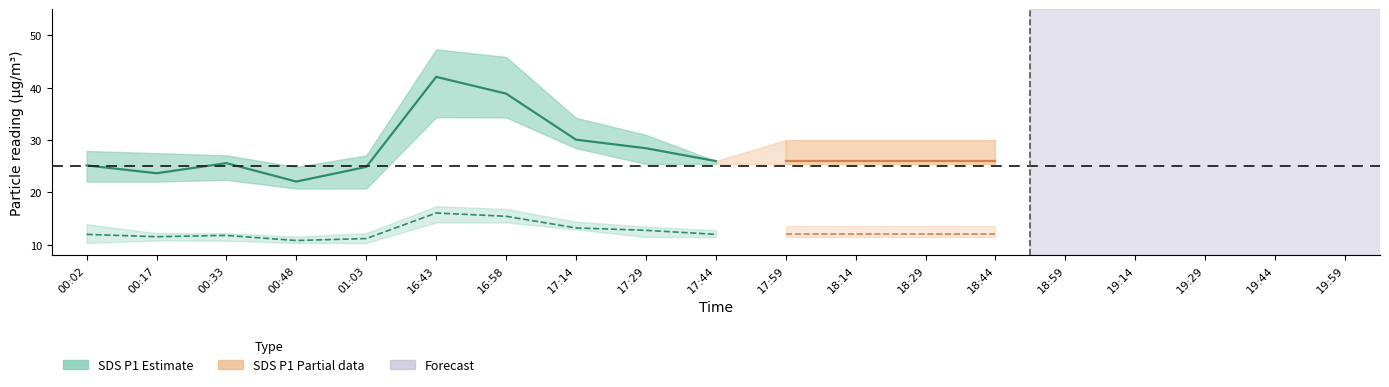

What is the label of the 10th point from the left?

17:44